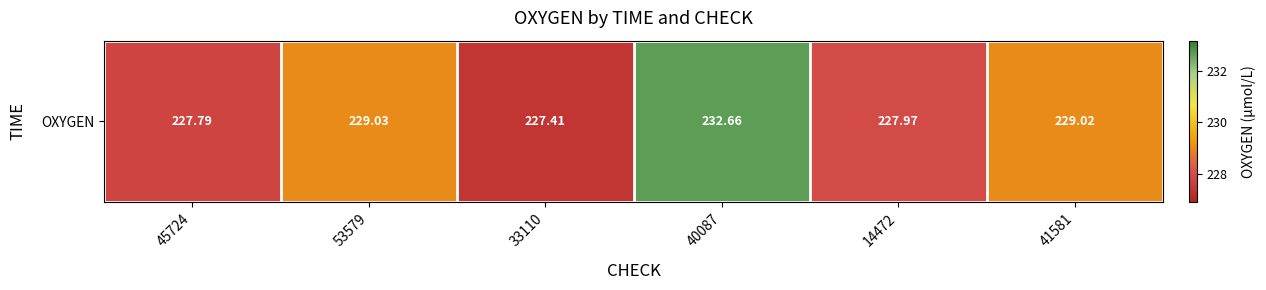

List the labels in order of value, smallest first.

33110, 45724, 14472, 41581, 53579, 40087